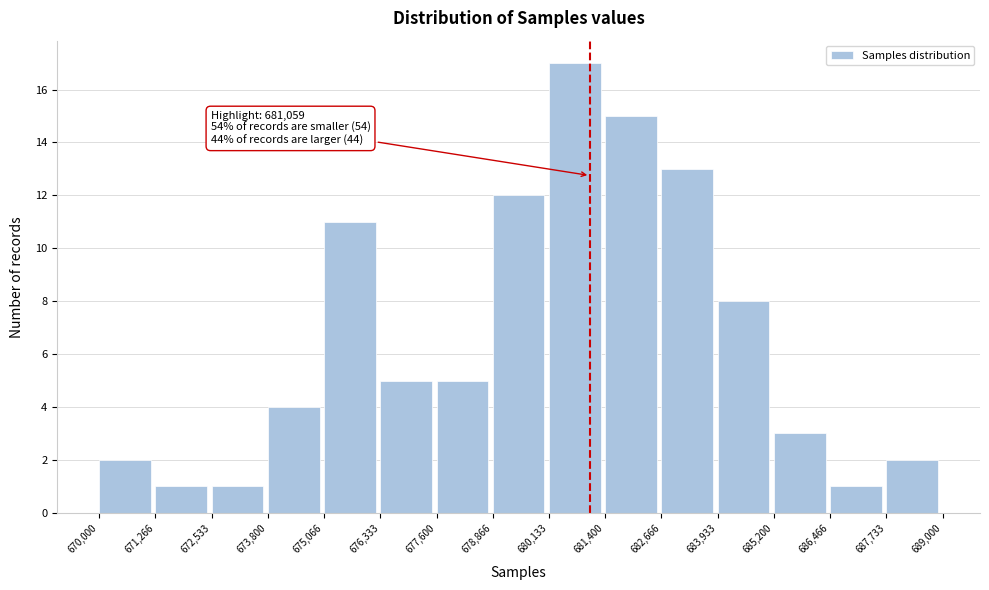

Which range on the x-axis has the tallest bar?

680,133 to 681,400